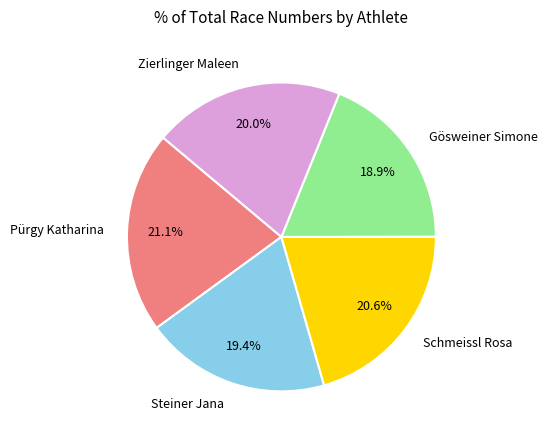

Which has a higher value, Zierlinger Maleen or Steiner Jana?

Zierlinger Maleen